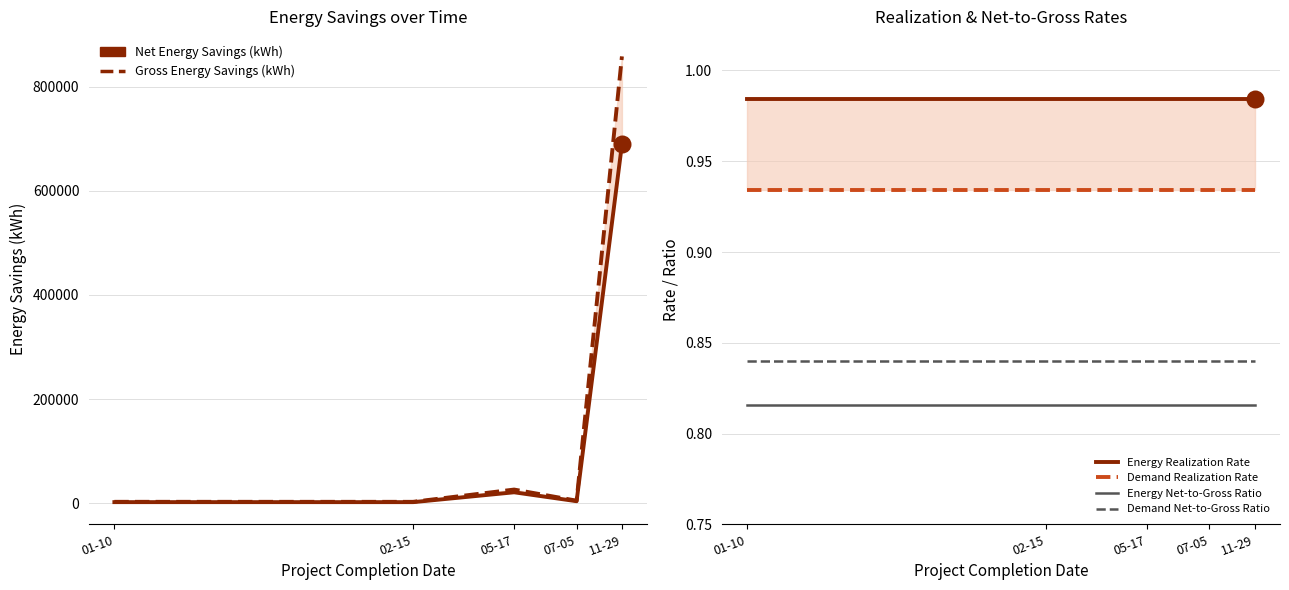

What is the total value across all series at 01-10?

5688.8